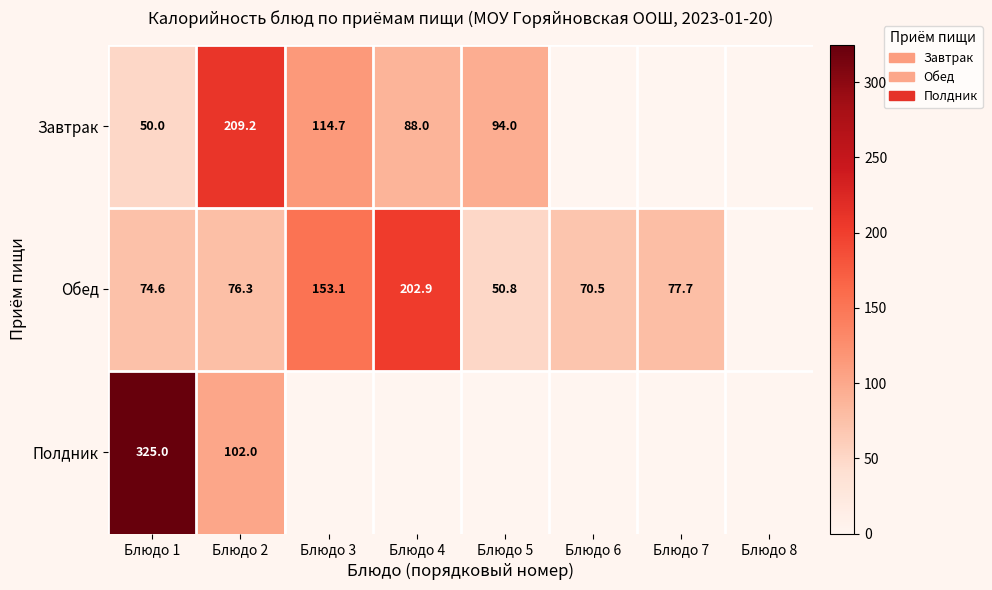

What is the difference between the highest and lowest values at Блюдо 1?

275.0